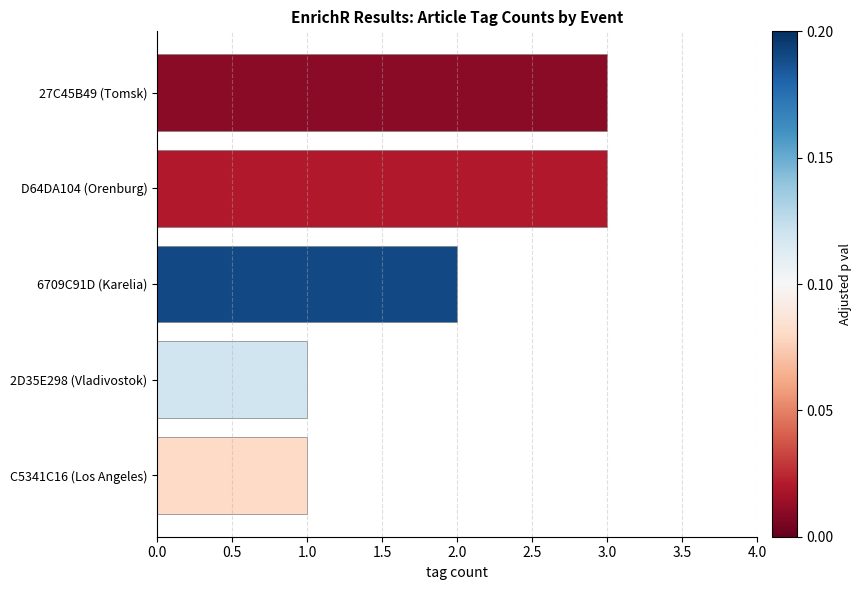

The value at D64DA104 (Orenburg) is 3. True or false?

True